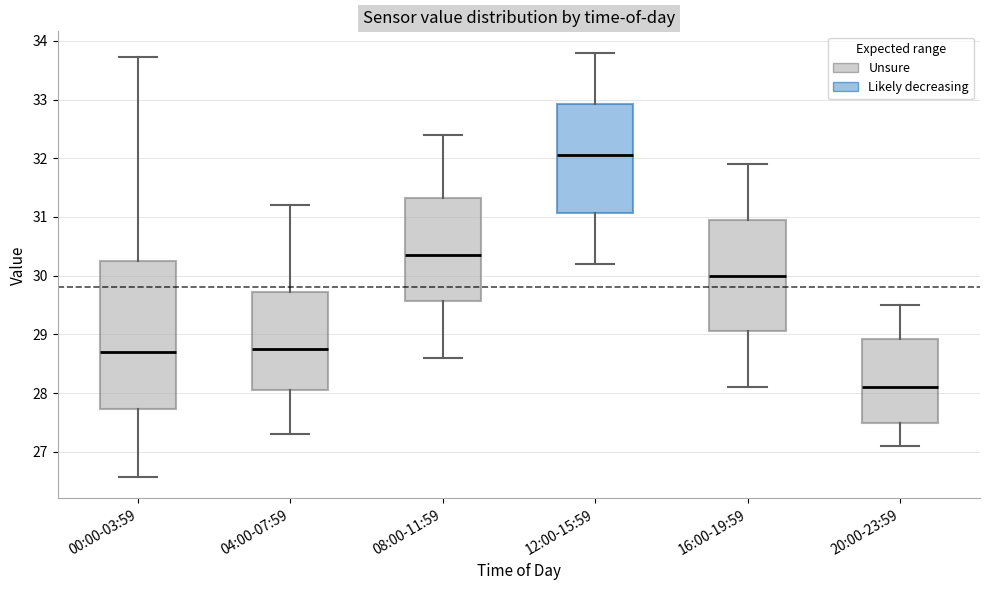

Where does the lower whisker of the box for 04:00-07:59 end on the y-axis? The values are not printed on the chart, so give them approximately, as read against the axis.

27.3